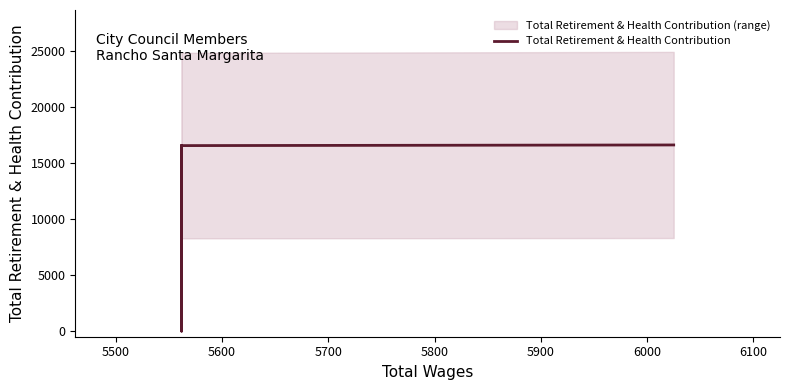

What is the sum of all values?

49683